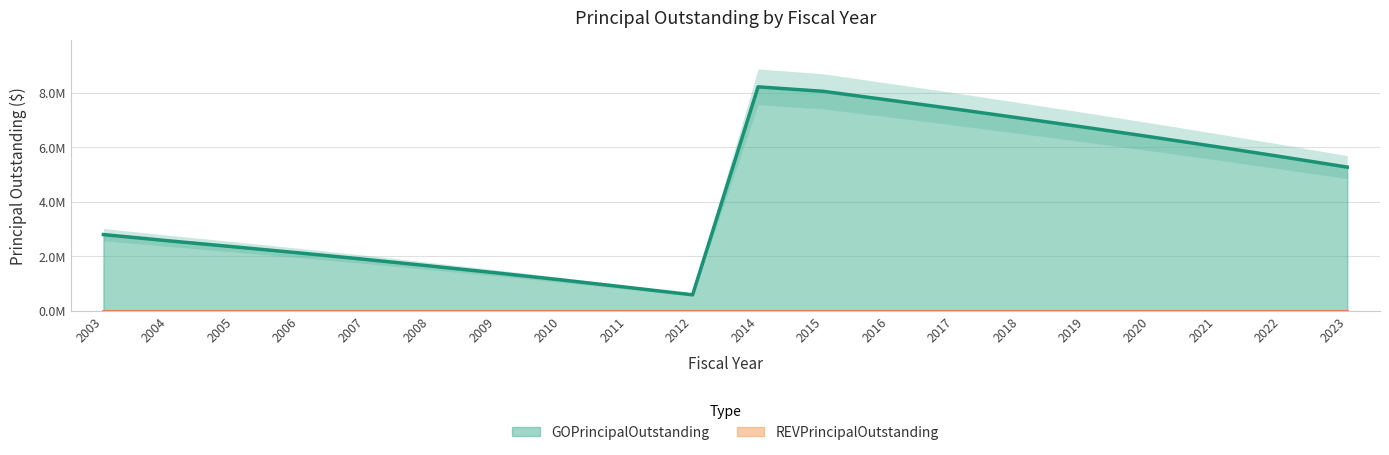

Rank the categories by value from lowest to highest.

2012, 2011, 2010, 2009, 2008, 2007, 2006, 2005, 2004, 2003, 2023, 2022, 2021, 2020, 2019, 2018, 2017, 2016, 2015, 2014